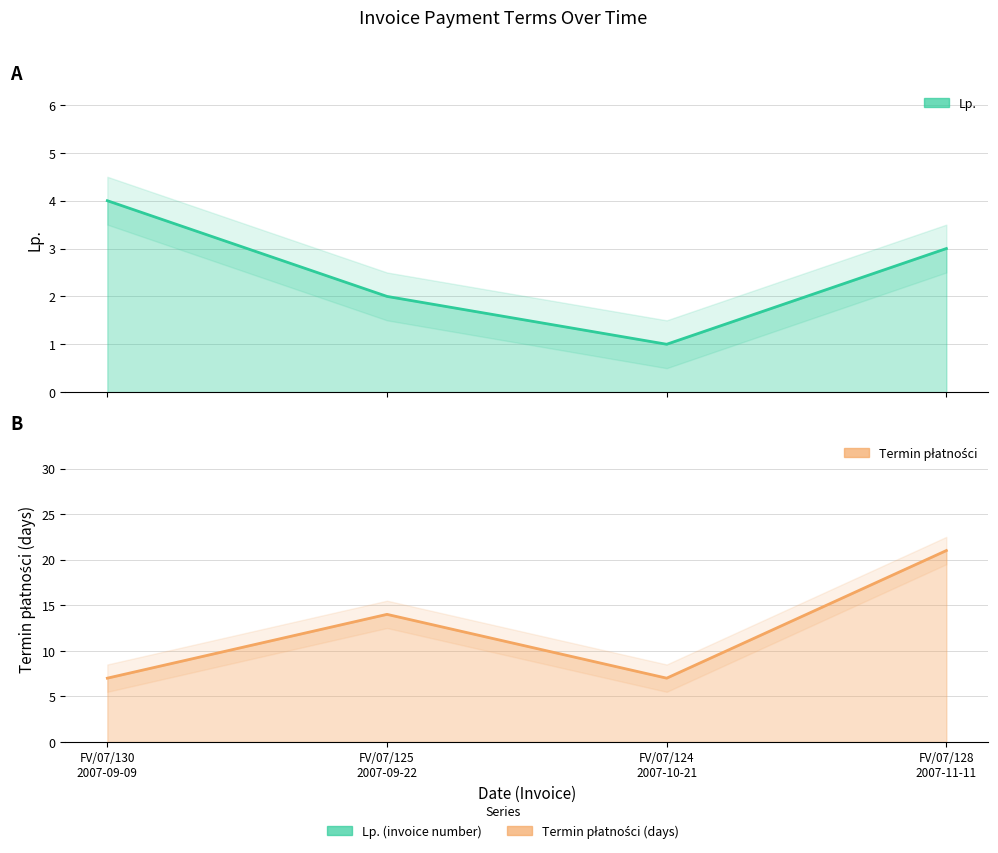

What is the greatest value displayed?

21